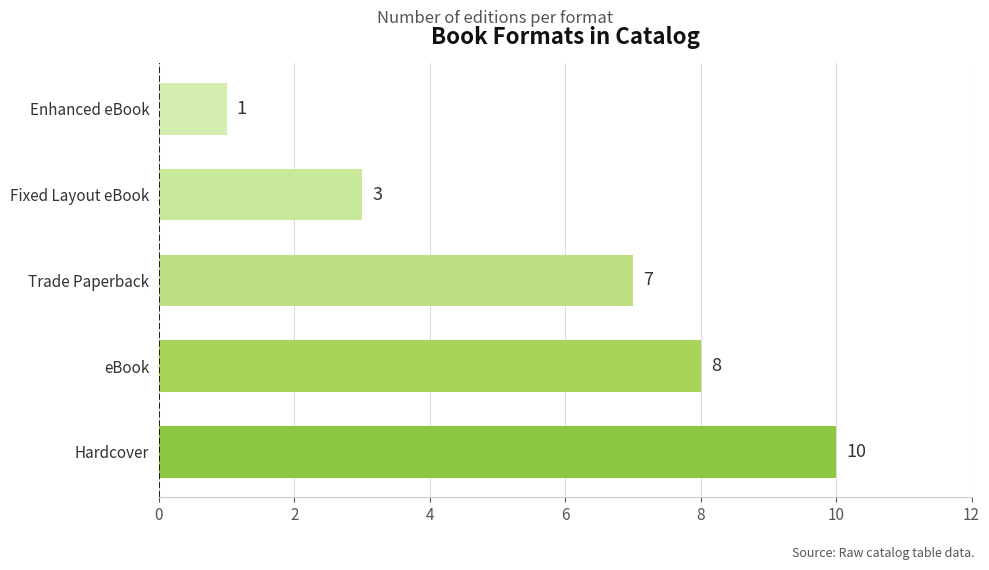

Between Fixed Layout eBook and eBook, which is larger?

eBook